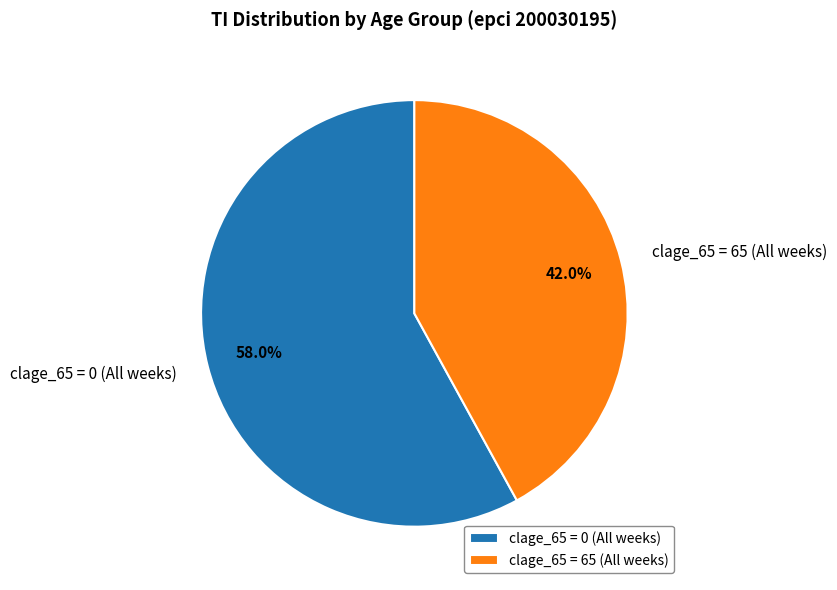

Which has a higher value, clage_65 = 65 (All weeks) or clage_65 = 0 (All weeks)?

clage_65 = 0 (All weeks)